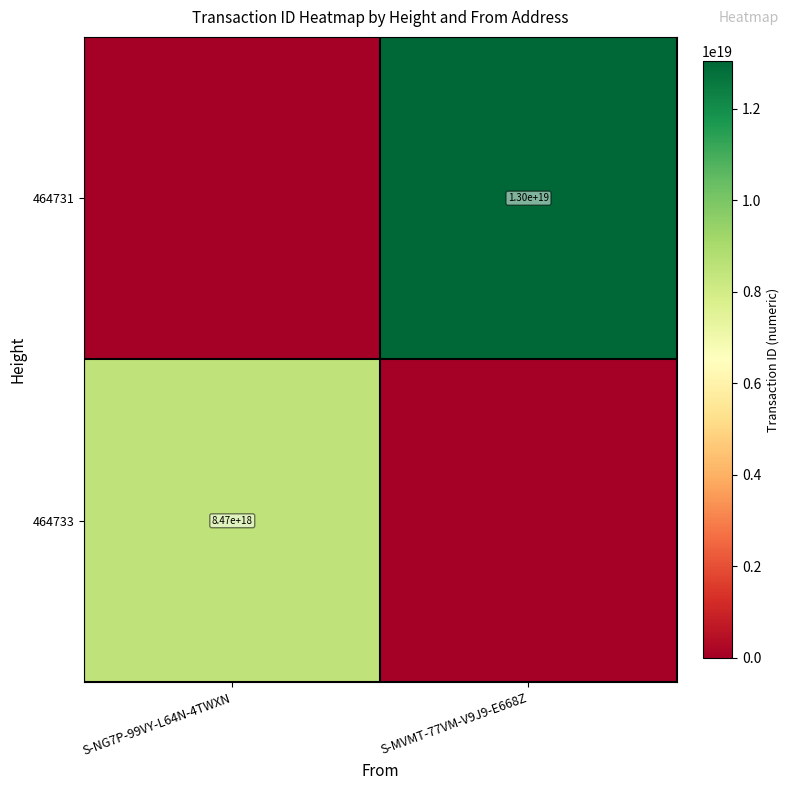

The 464733 series shows 8470000000000000000 at S-NG7P-99VY-L64N-4TWXN. True or false?

True